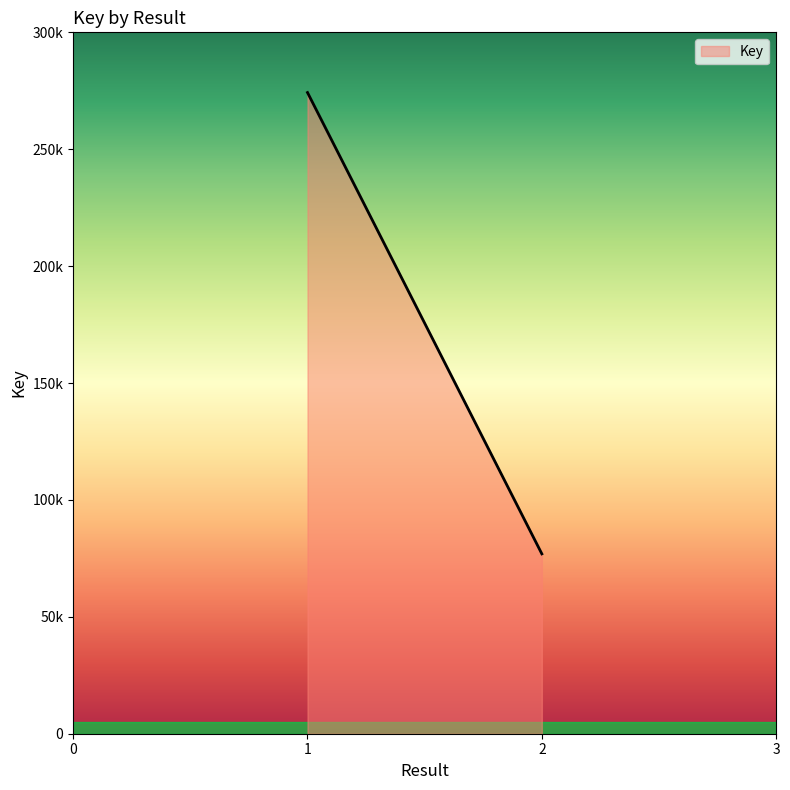

What is the ratio of the value at 1 to the value at 2?

3.6